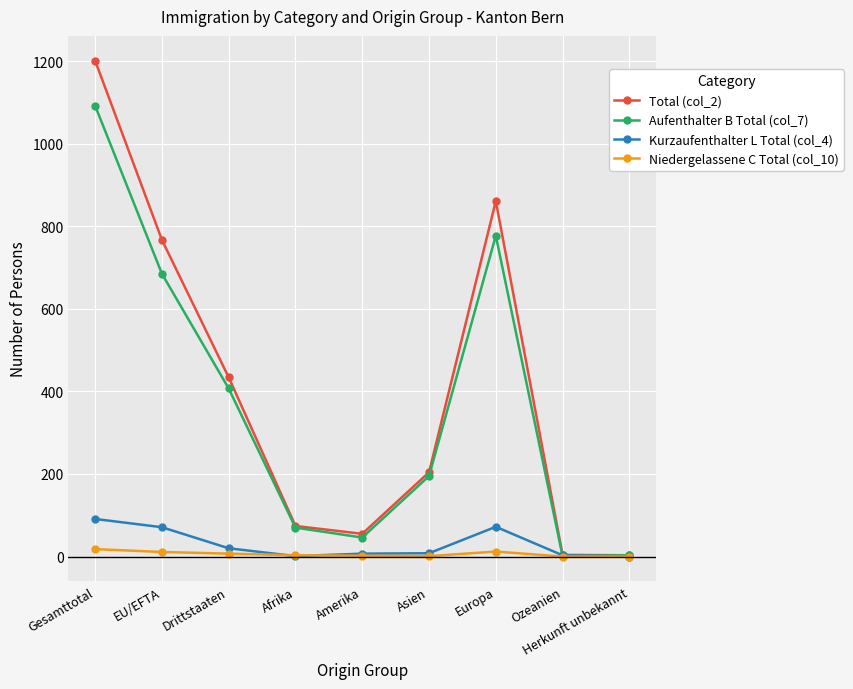

At which category is the sum across all series the highest?

Gesamttotal